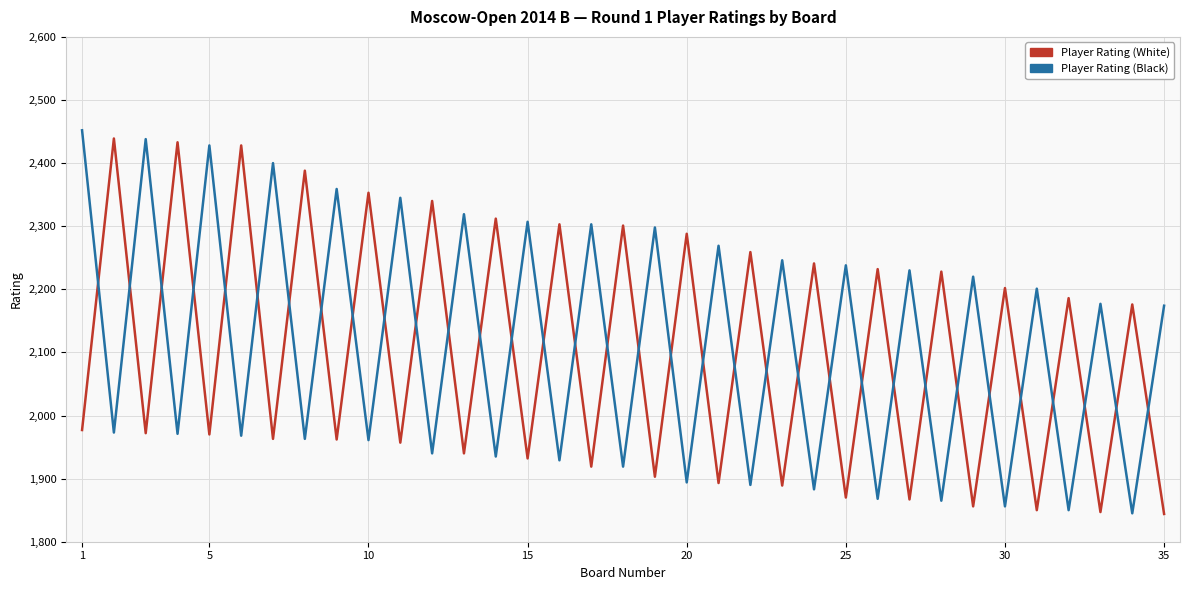

What is the difference between the maximum and minimum values in the Player Rating (Black) series?

607